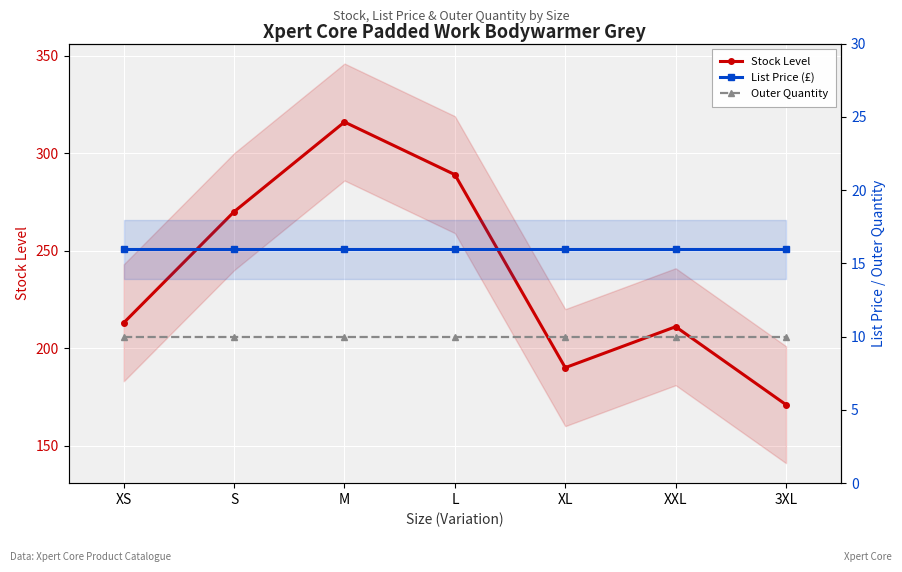

Reading left to right, extract all data points from this chart.

Stock Level: XS=213.0	S=270.0	M=316.0	L=289.0	XL=190.0	XXL=211.0	3XL=171.0
List Price (£): XS=15.9	S=15.9	M=15.9	L=15.9	XL=15.9	XXL=15.9	3XL=15.9
Outer Quantity: XS=10.0	S=10.0	M=10.0	L=10.0	XL=10.0	XXL=10.0	3XL=10.0